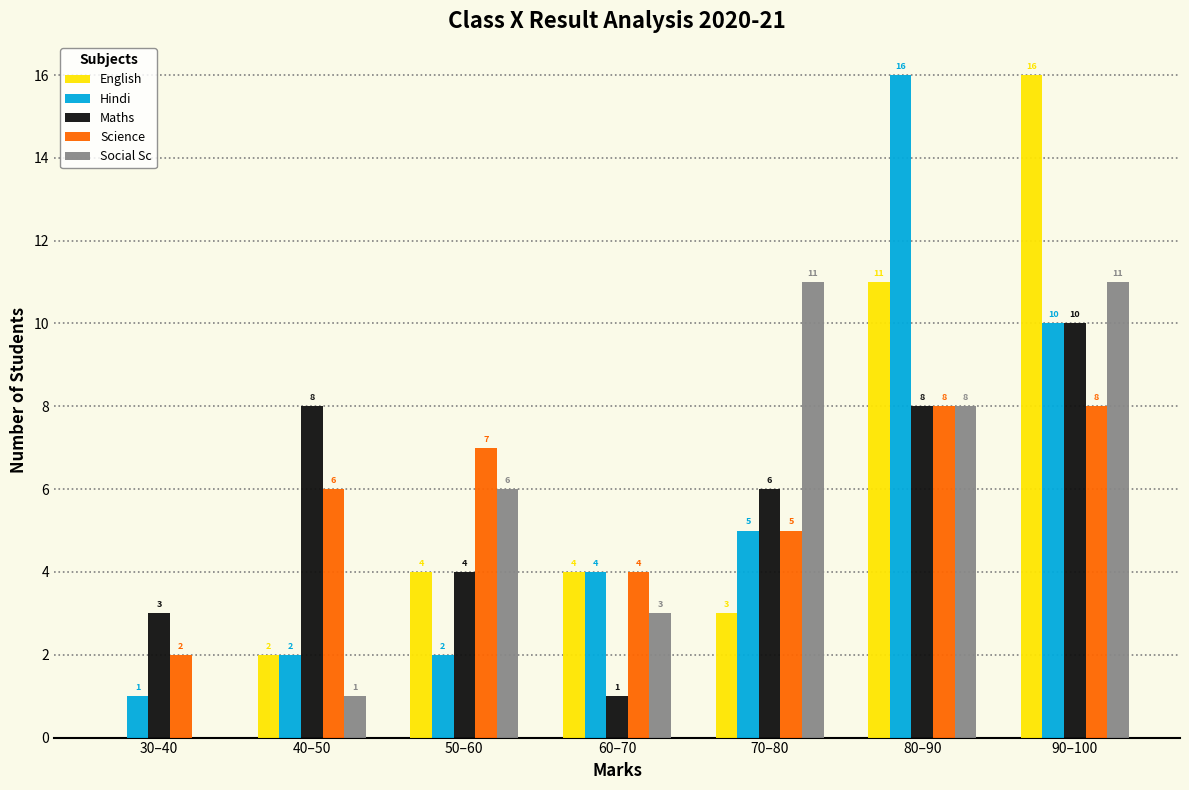

Reading right to left, transcribe all the data shown in this chart.

English: 90–100=16	80–90=11	70–80=3	60–70=4	50–60=4	40–50=2	30–40=0
Hindi: 90–100=10	80–90=16	70–80=5	60–70=4	50–60=2	40–50=2	30–40=1
Maths: 90–100=10	80–90=8	70–80=6	60–70=1	50–60=4	40–50=8	30–40=3
Science: 90–100=8	80–90=8	70–80=5	60–70=4	50–60=7	40–50=6	30–40=2
Social Sc: 90–100=11	80–90=8	70–80=11	60–70=3	50–60=6	40–50=1	30–40=0